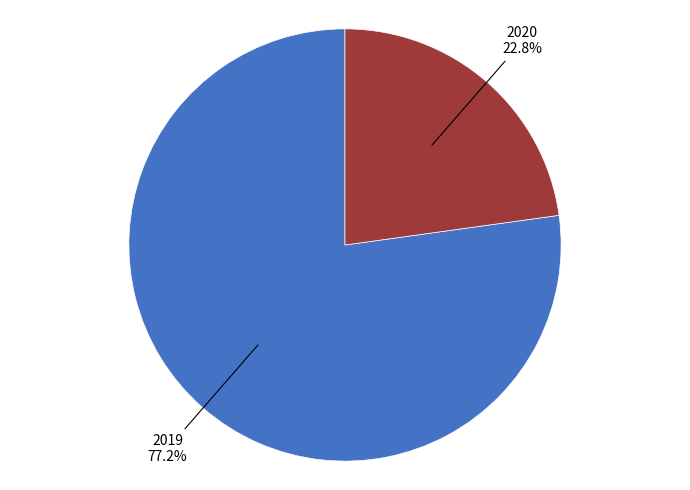

Count the number of slices in the pie.

2